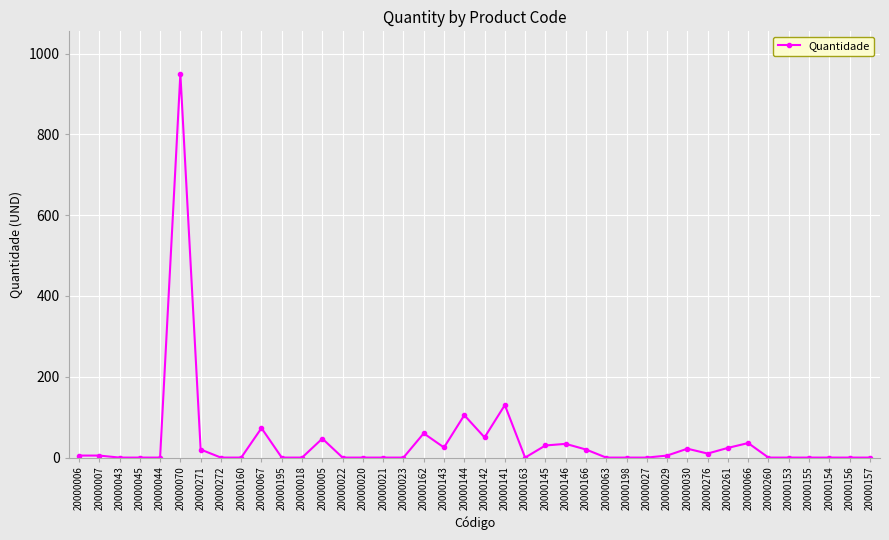

What position from the right is 20000154?

3